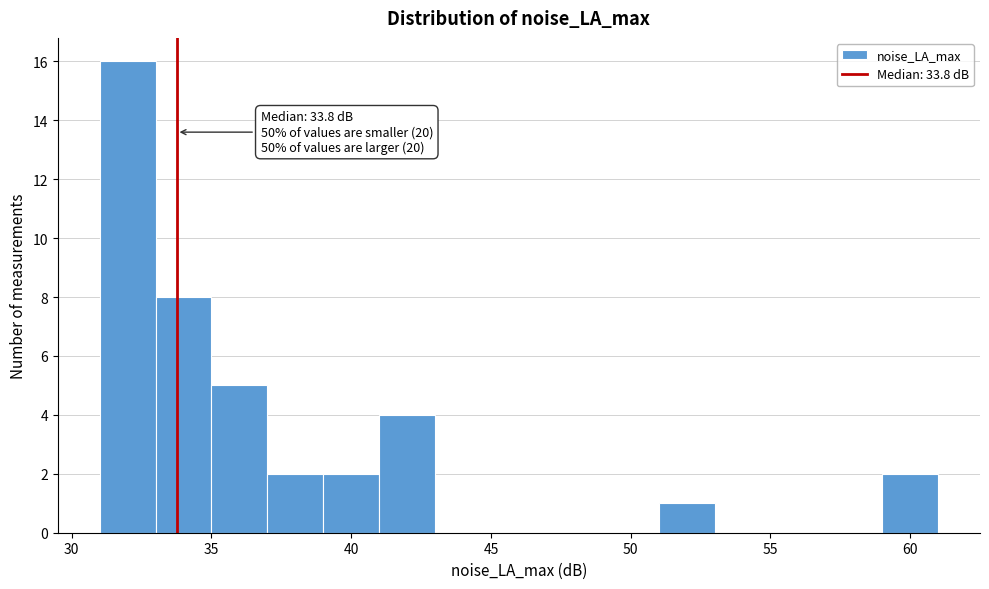

Which range on the x-axis has the tallest bar?

31 to 33